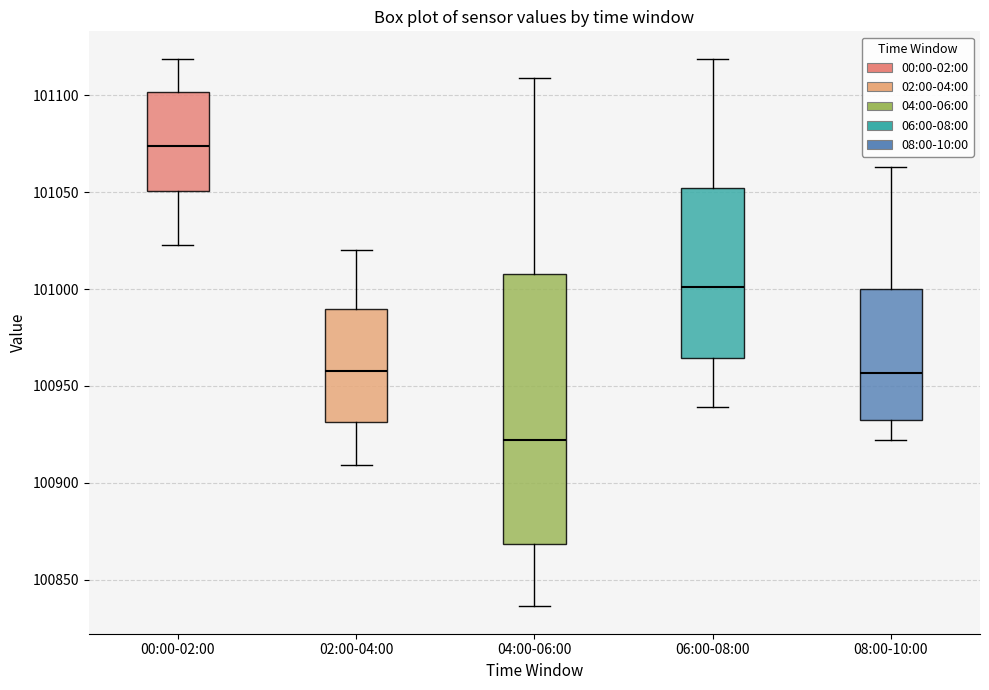

Reading left to right, read every box against the y-axis: the position of its median line, the range the box covers, and the ends of its whiskers. The values are not printed on the chart, so give them approximately, as read against the axis.

00:00-02:00: median 101075, box 101050 to 101100, whiskers 101025 to 101120
02:00-04:00: median 100960, box 100930 to 100990, whiskers 100910 to 101020
04:00-06:00: median 100920, box 100870 to 101010, whiskers 100835 to 101110
06:00-08:00: median 101000, box 100965 to 101050, whiskers 100940 to 101120
08:00-10:00: median 100955, box 100935 to 101000, whiskers 100920 to 101065